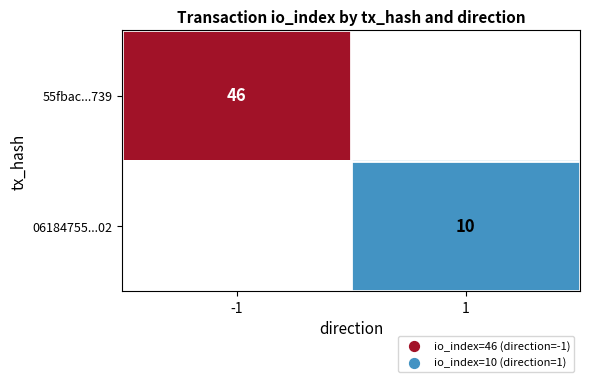

True or false: 55fbac...739 has a value of 80 at -1.

False